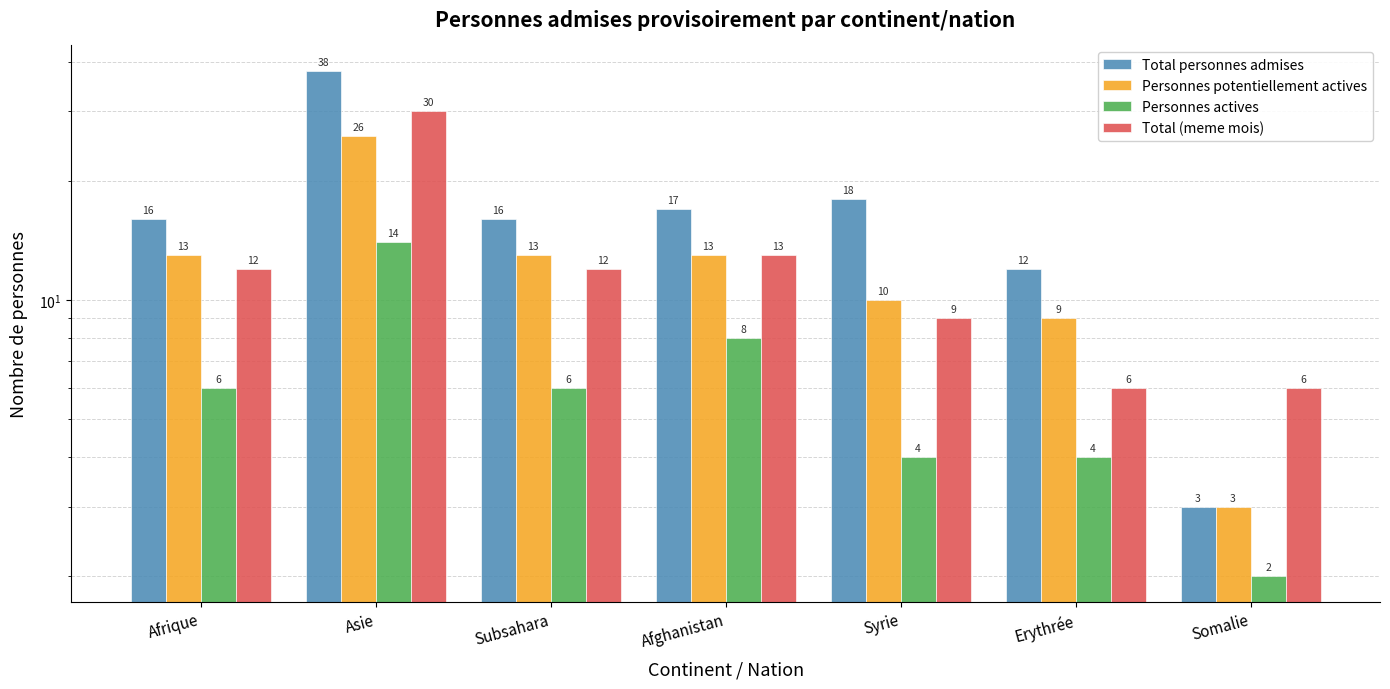

Are the bars horizontal?

No